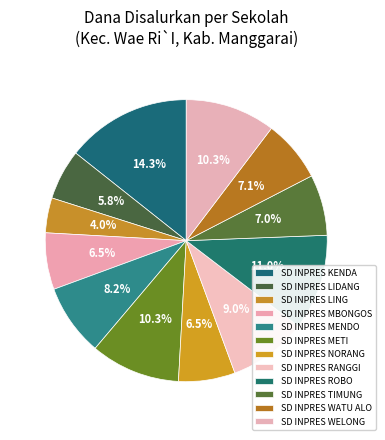

To the nearest percent, what percentage of the pie is SD INPRES ROBO?

11%